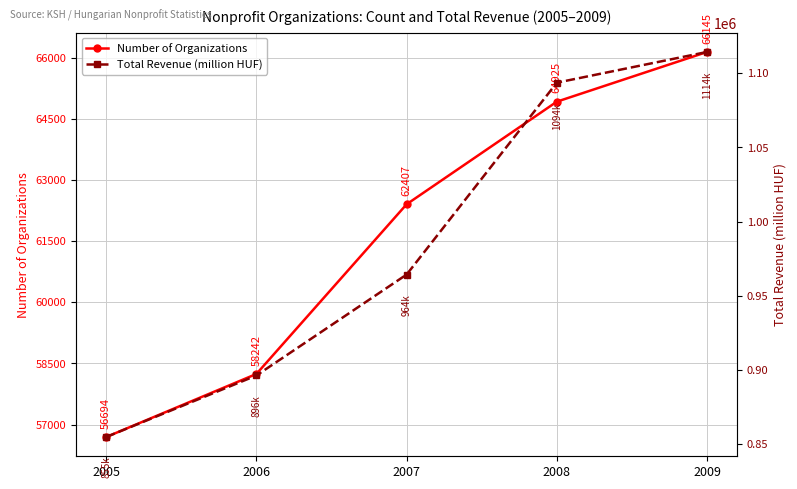

Rank the series by their average value, from highest to lowest.

Total Revenue (million HUF), Number of Organizations